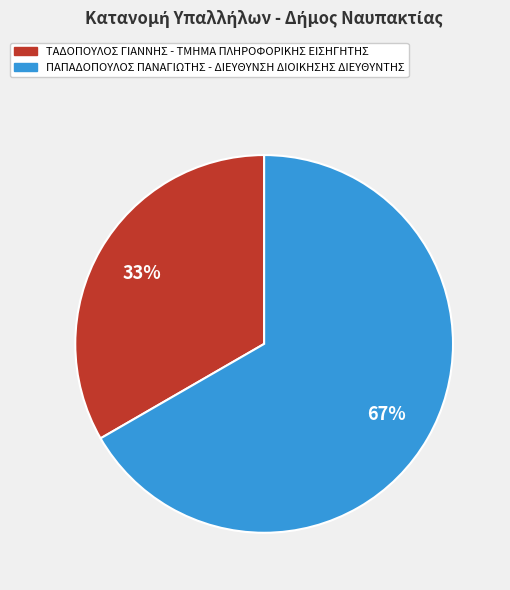

What is the smallest slice in the pie chart?

ΤΑΔΟΠΟΥΛΟΣ ΓΙΑΝΝΗΣ - ΤΜΗΜΑ ΠΛΗΡΟΦΟΡΙΚΗΣ ΕΙΣΗΓΗΤΗΣ